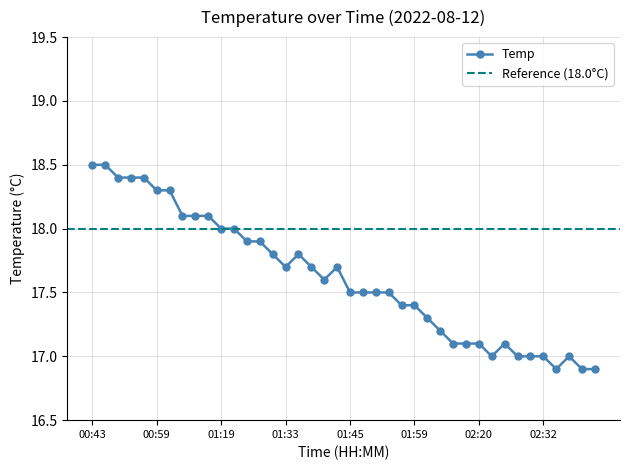

At which category does the chart reach its peak across all series?

00:43